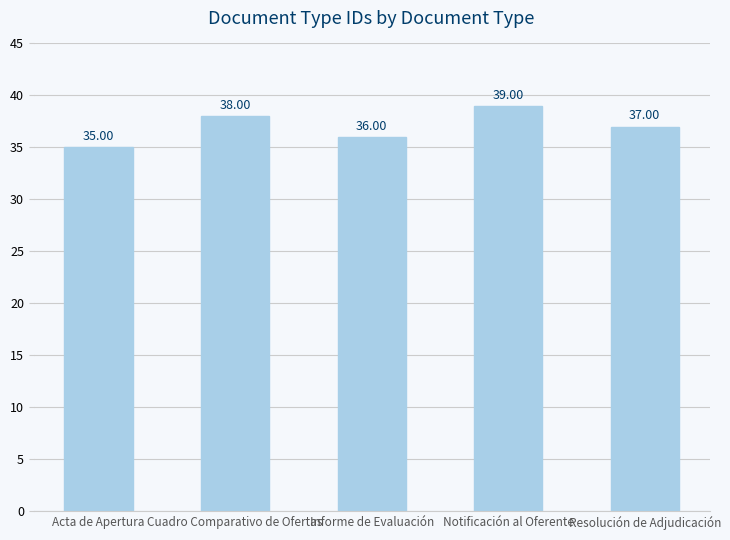

How many distinct data groups are displayed?

1